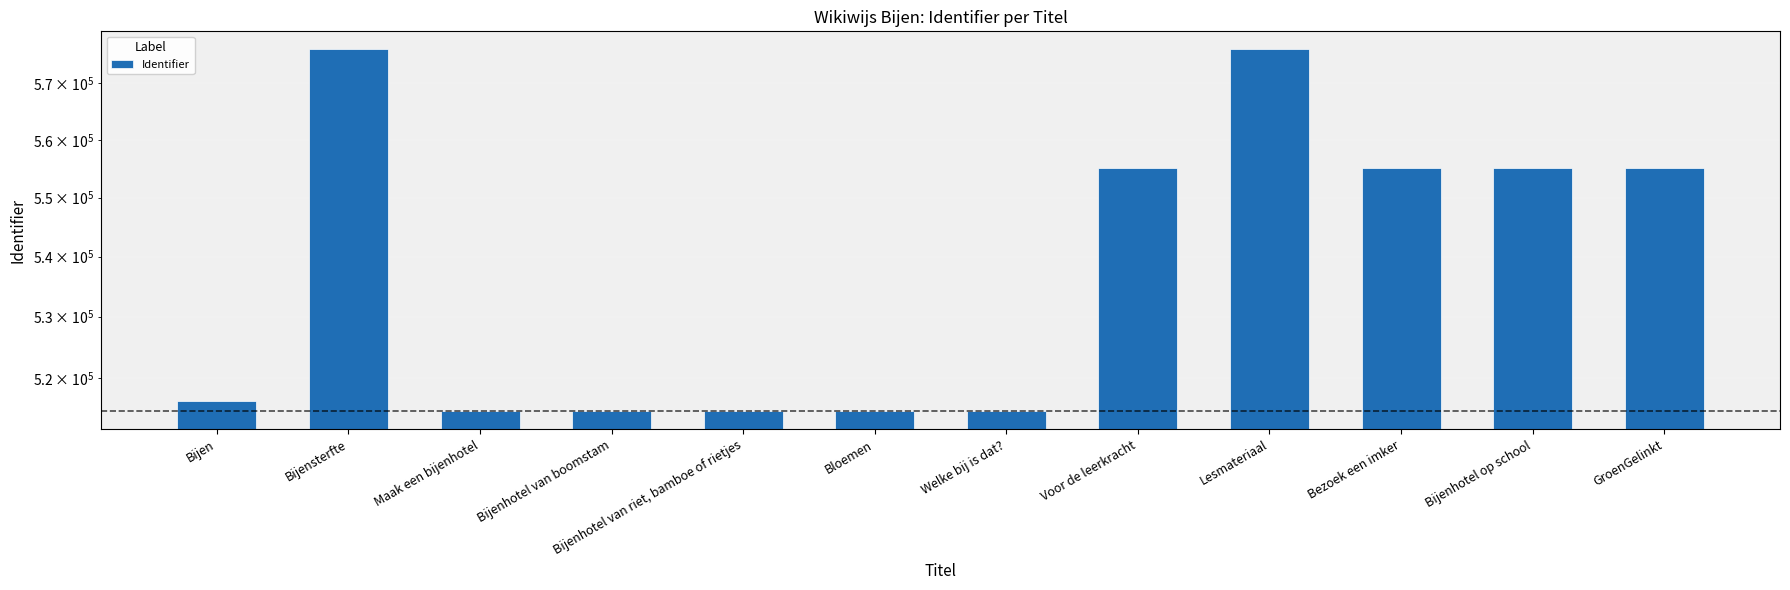

What is the sum of the values at Bijenhotel van riet, bamboe of rietjes and Bloemen?

1029300